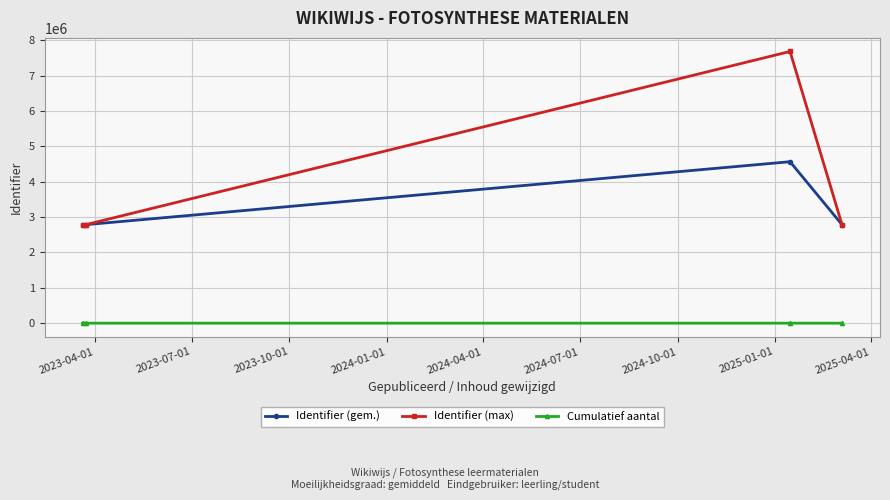

Which series has the widest spread of values?

Identifier (max)